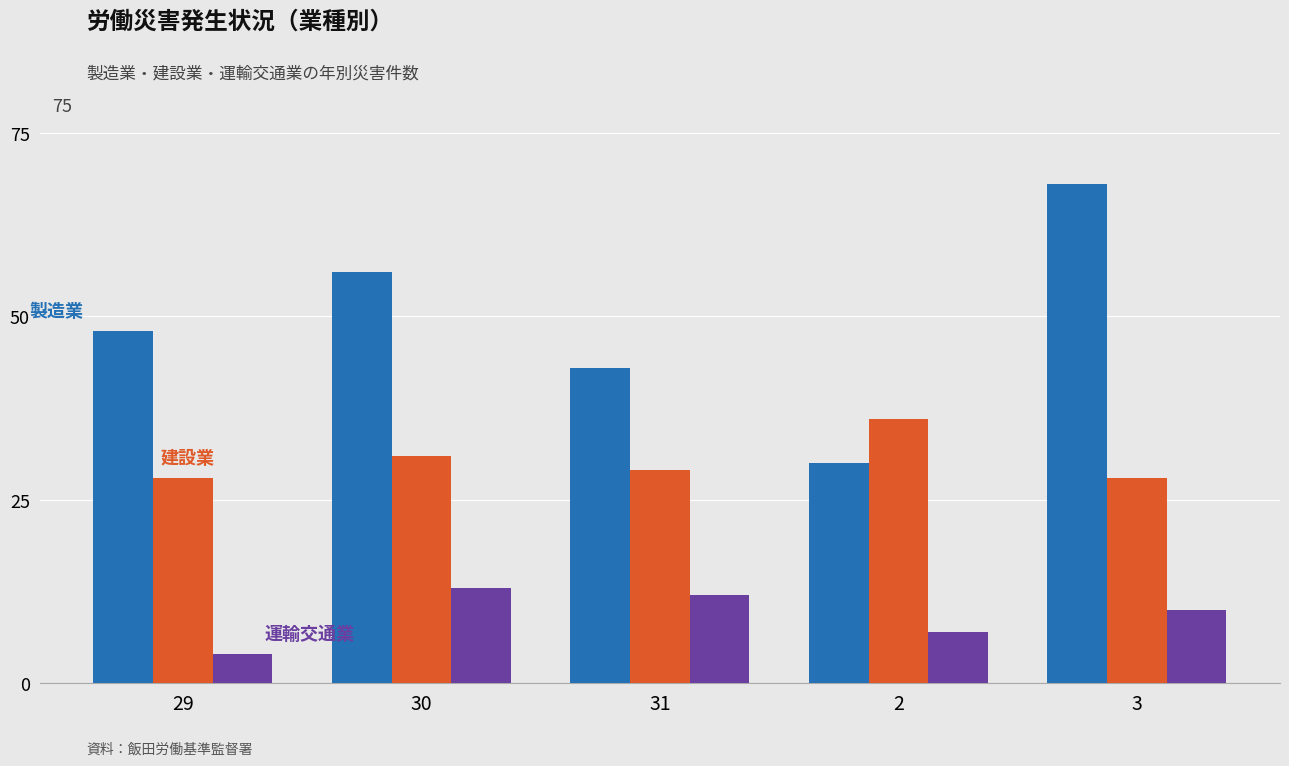

Which label corresponds to the smallest value in the chart?

29